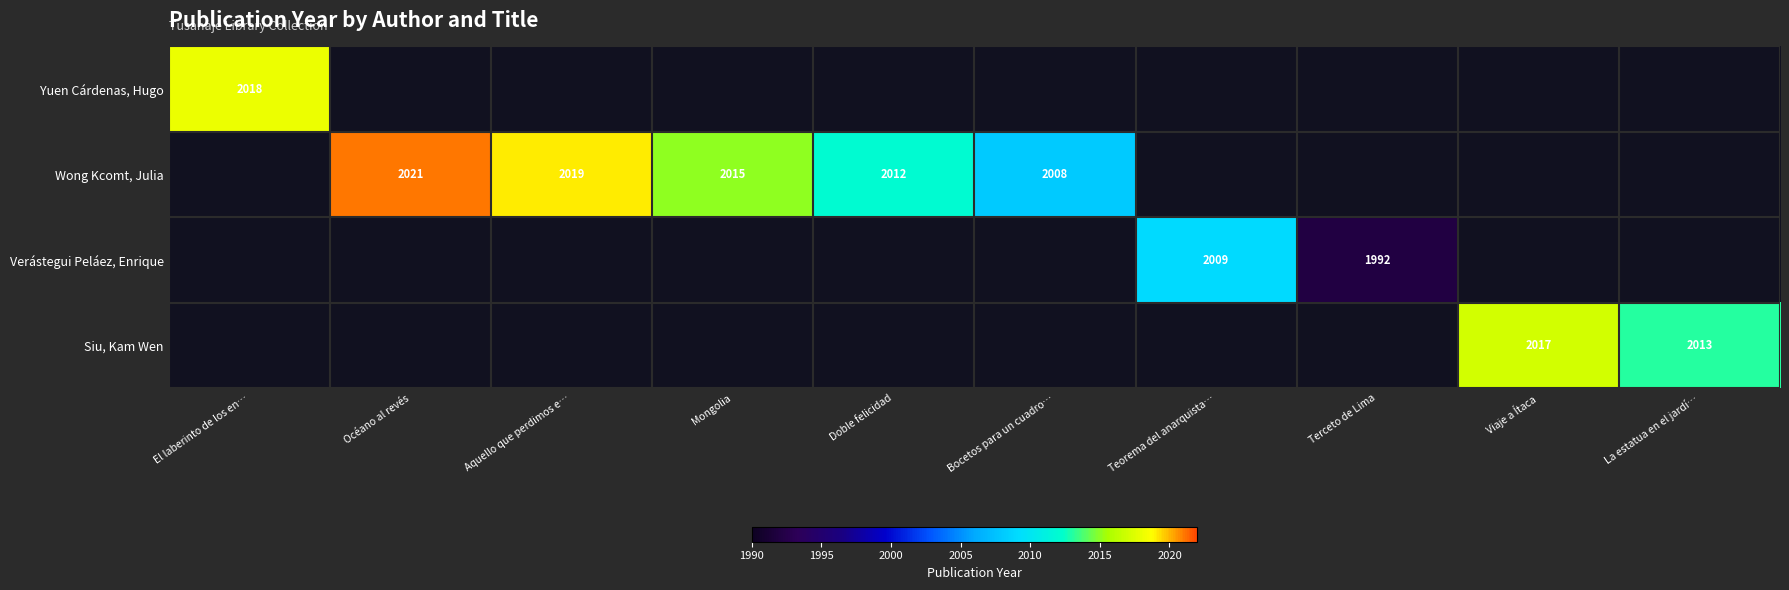

True or false: Siu, Kam Wen has a value of 595 at Viaje a Ítaca.

False